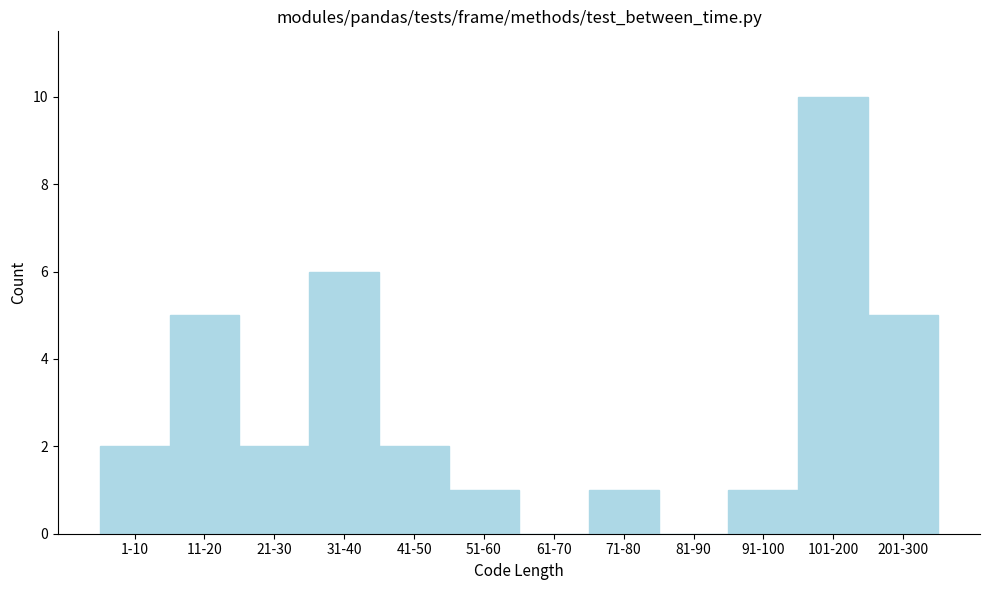

Reading left to right, transcribe all the data shown in this chart.

1-10=2	11-20=5	21-30=2	31-40=6	41-50=2	51-60=1	61-70=0	71-80=1	81-90=0	91-100=1	101-200=10	201-300=5